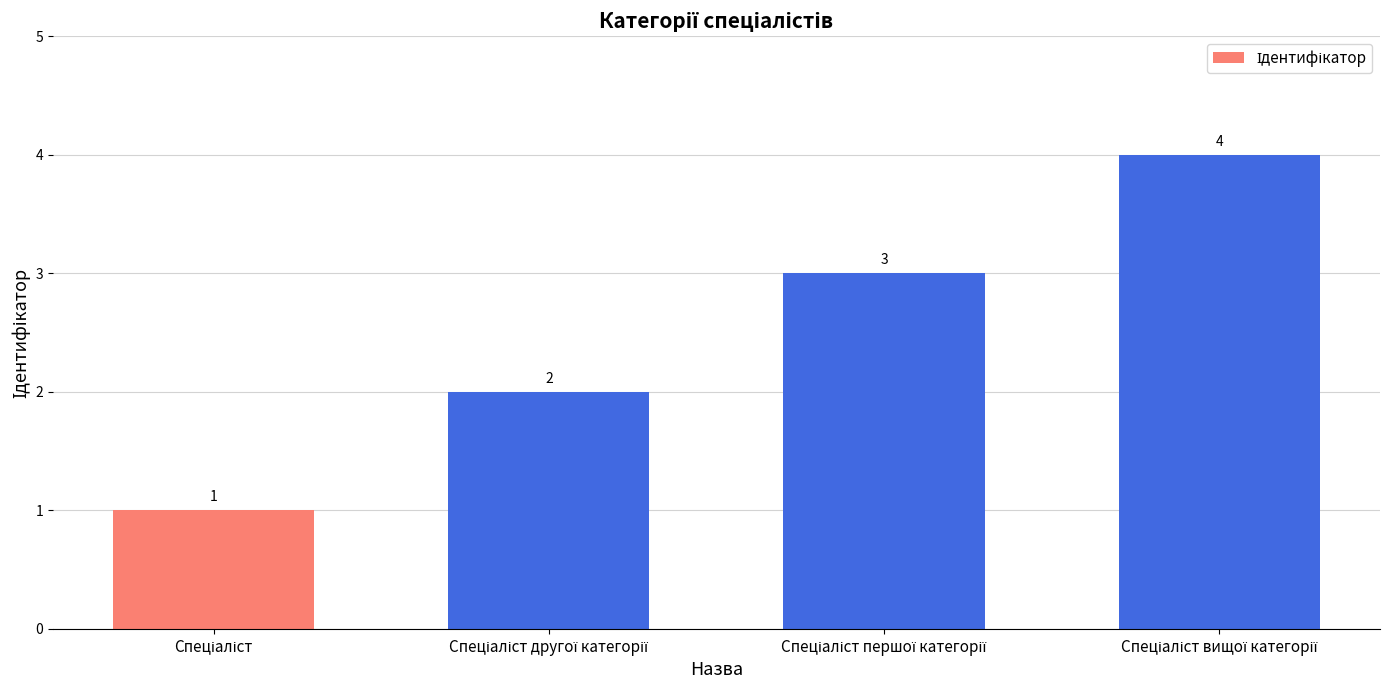

What is the difference between the maximum and minimum values?

3